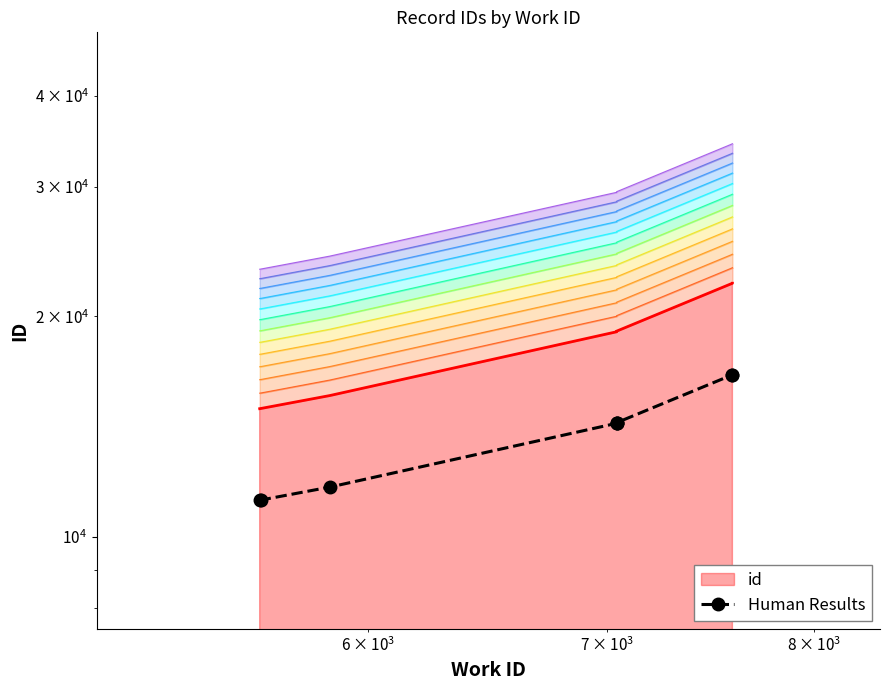

The value at 7 is 10026.0. True or false?

False